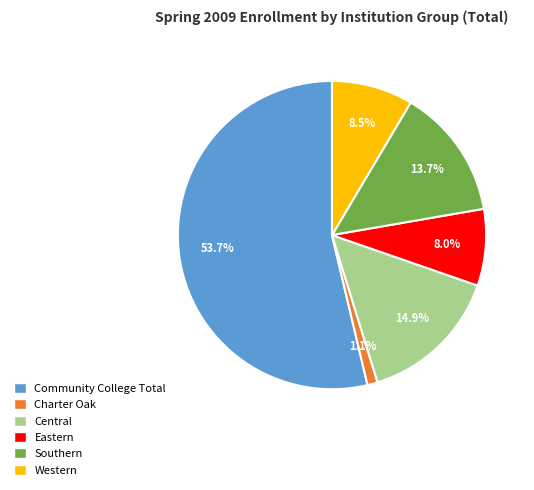

To the nearest percent, what is the average slice percentage?

17%